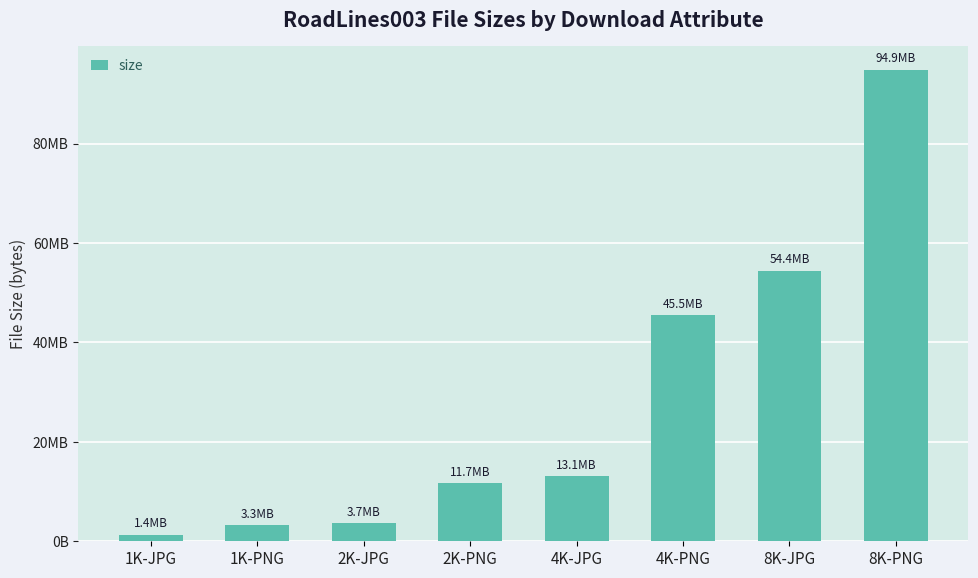

What position from the left is 4K-JPG?

5